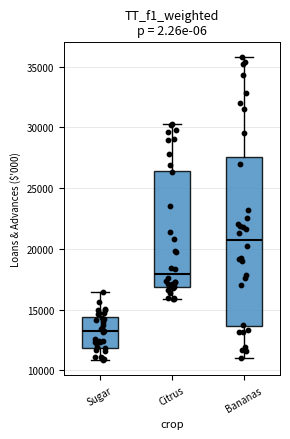

Where is the lower edge of the box for Bananas on the y-axis? The values are not printed on the chart, so give them approximately, as read against the axis.

13500